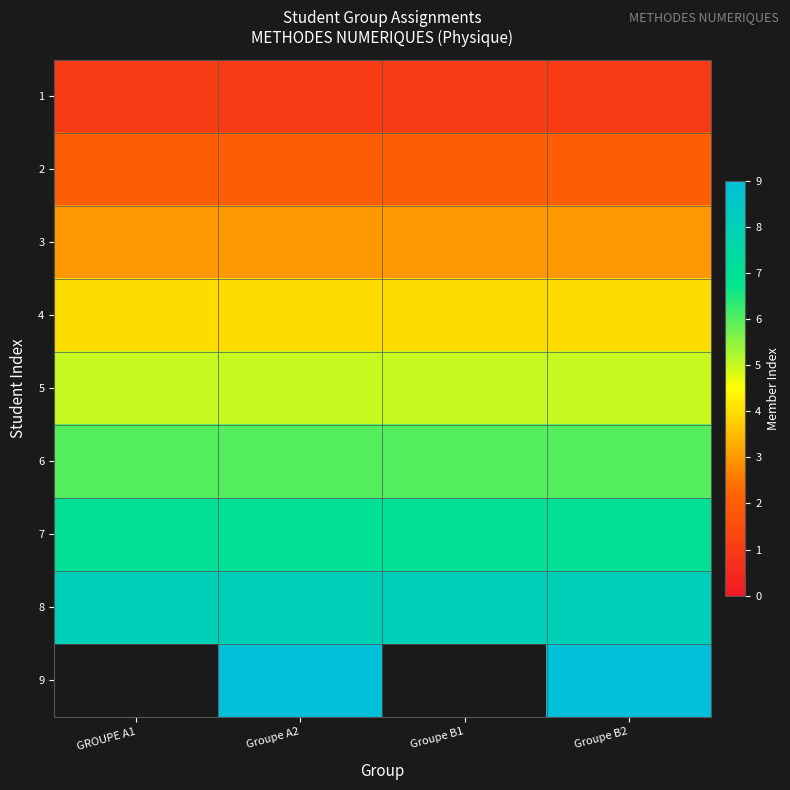

Is it true that 7 equals 7.0 at GROUPE A1?

True